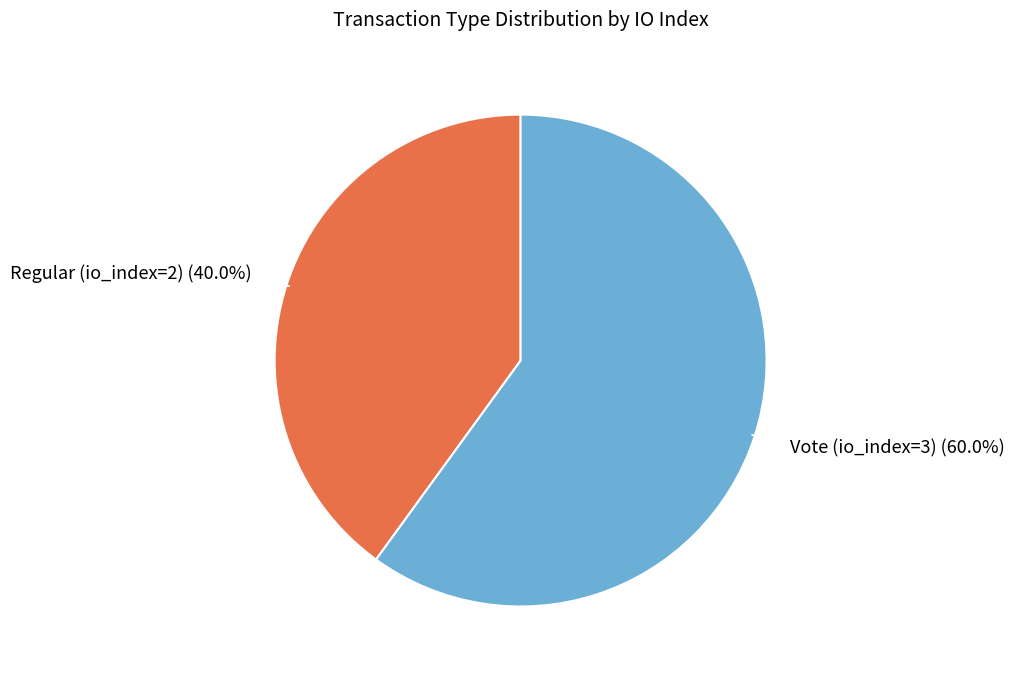

Count the number of slices in the pie.

2